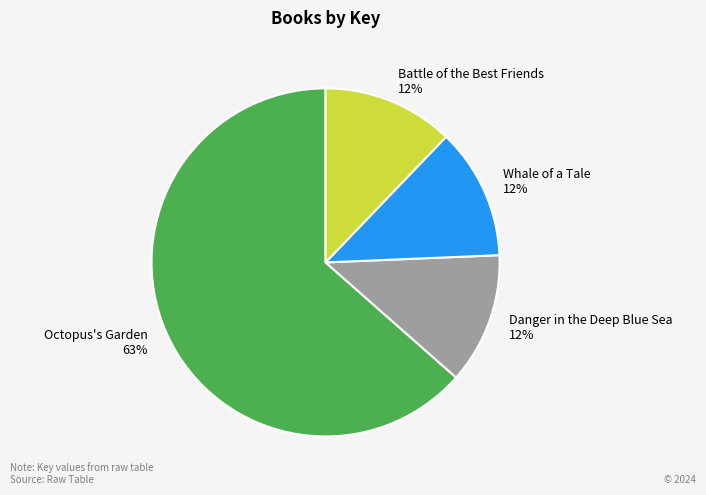

Is the sum of Whale of a Tale 12% and Battle of the Best Friends 12% greater than half?

No